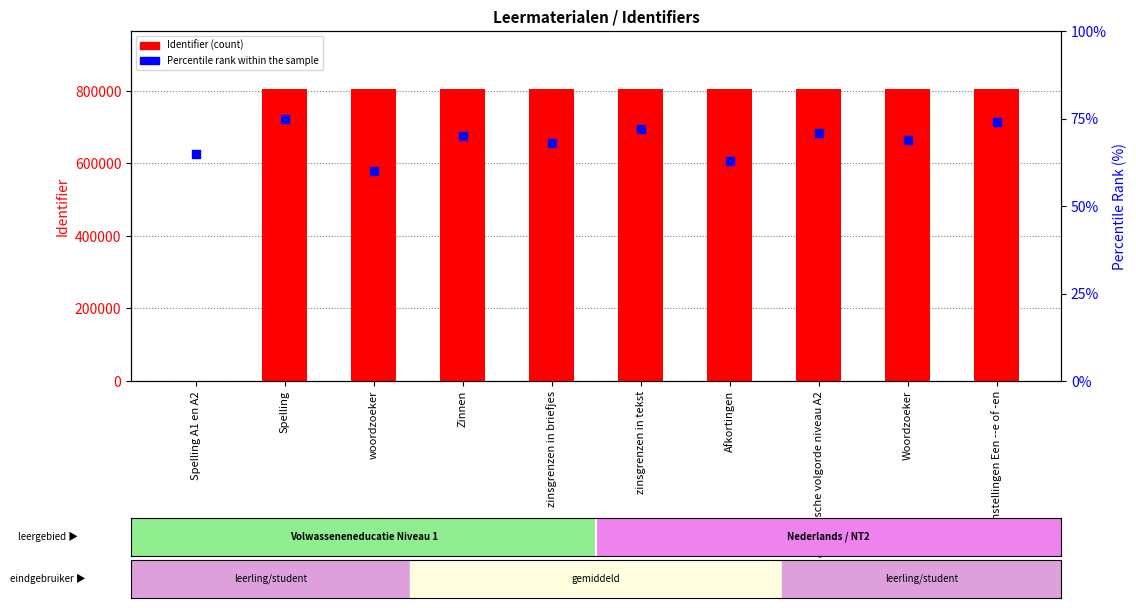

What is the total value across all series at zinsgrenzen in briefjes?

803804